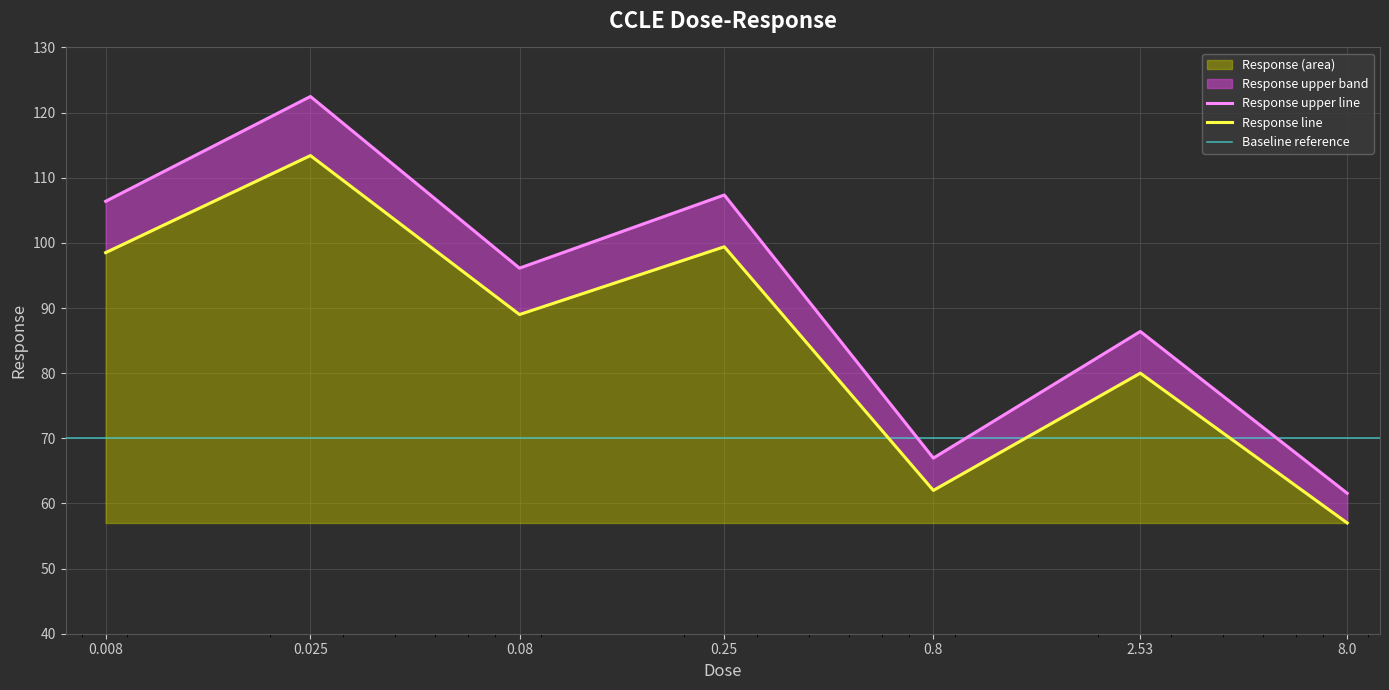

What is the lowest value of the Response (area) series?

57.0